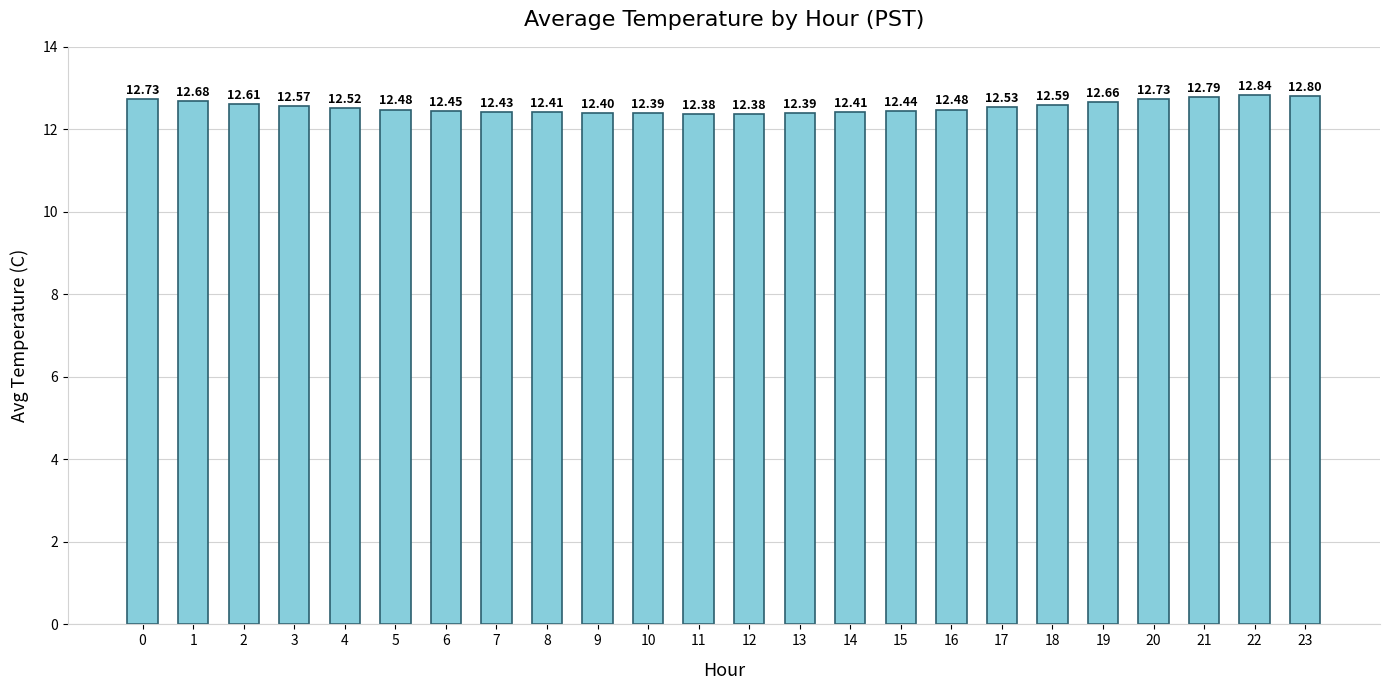

The chart shows a value of 12.4 at 14. True or false?

True